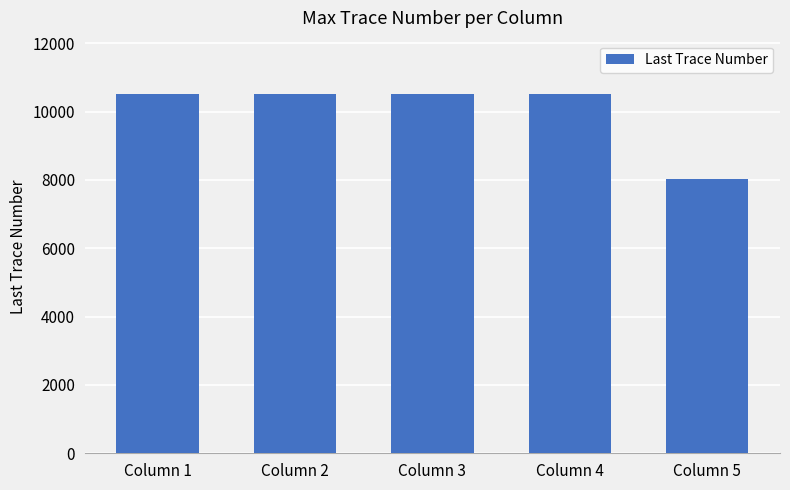

Reading left to right, list all the values displayed in this chart.

10500	10500	10500	10500	8015